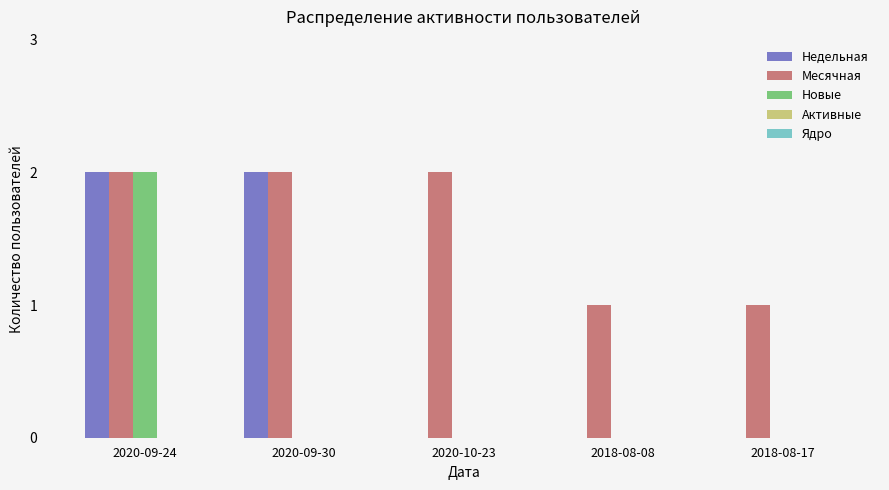

Is it true that Недельная equals 1 at 2020-09-24?

False